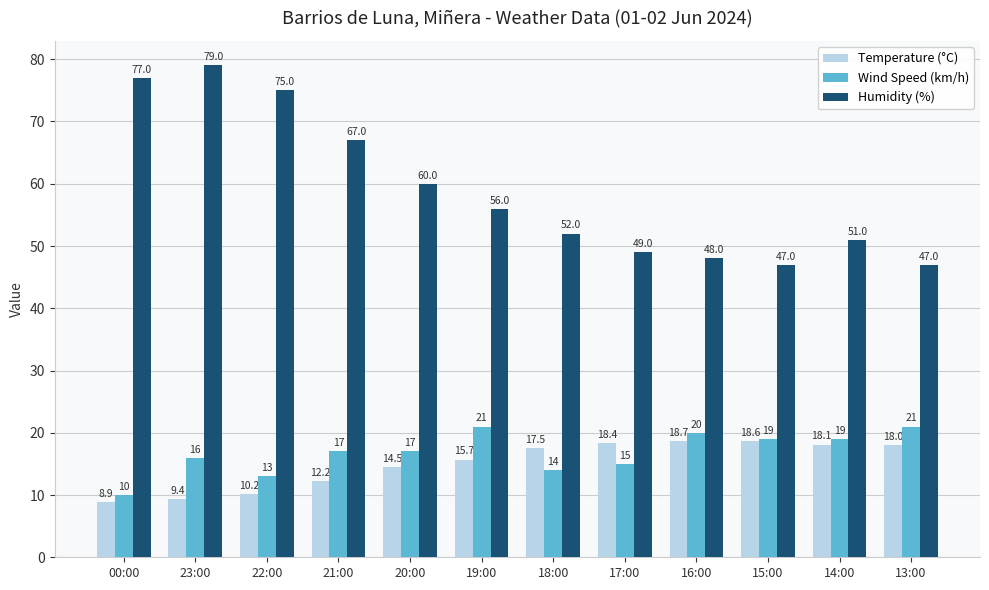

How many bars are there in total?

36